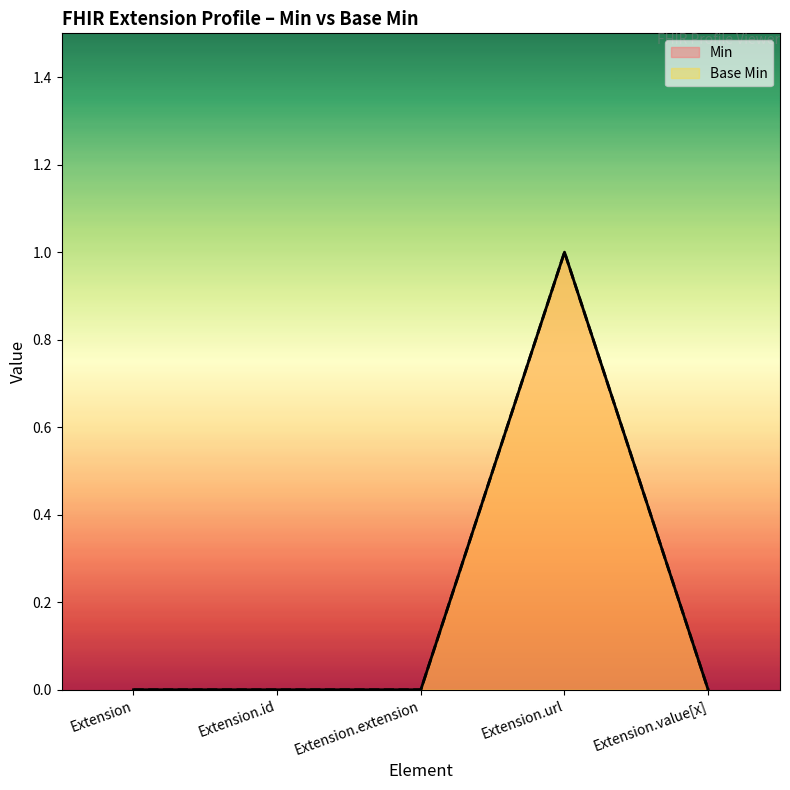

How many data points does each series have?

5